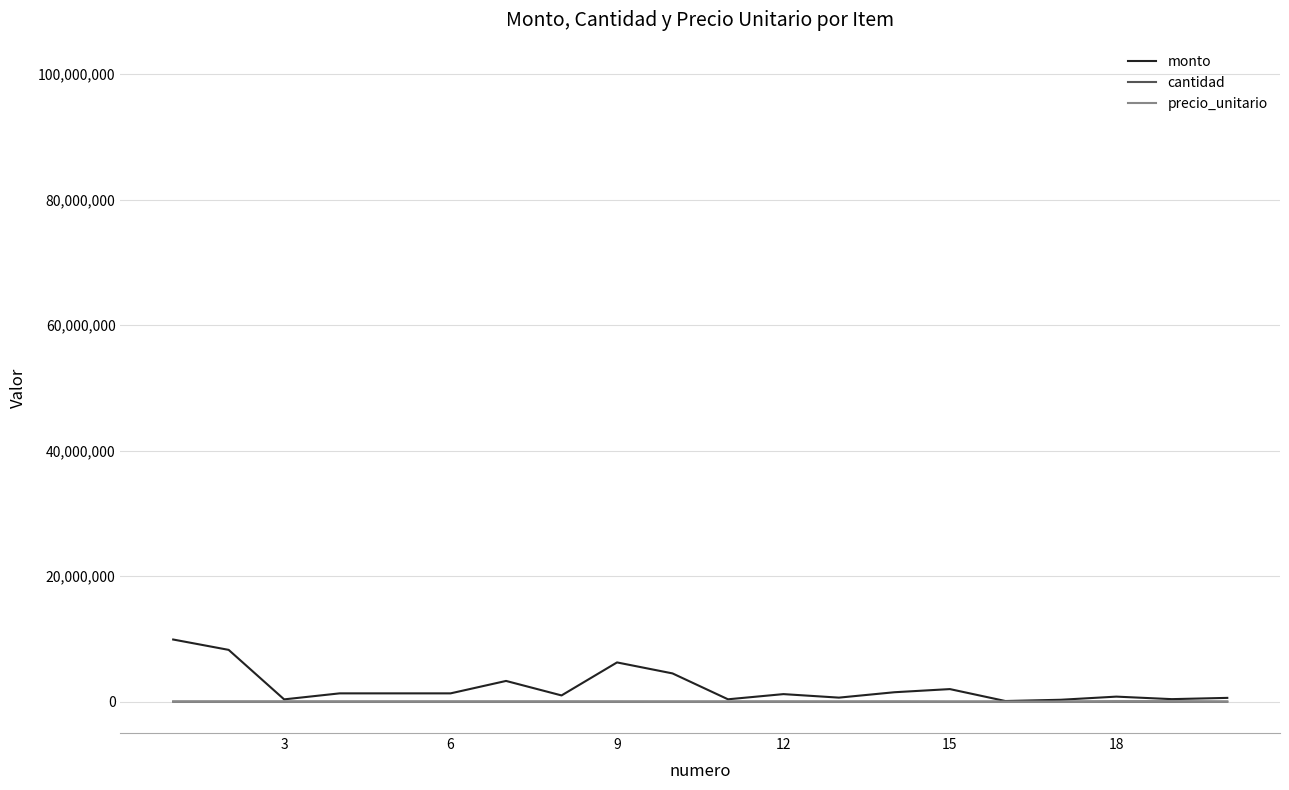

Which series has the largest range (max minus min)?

monto